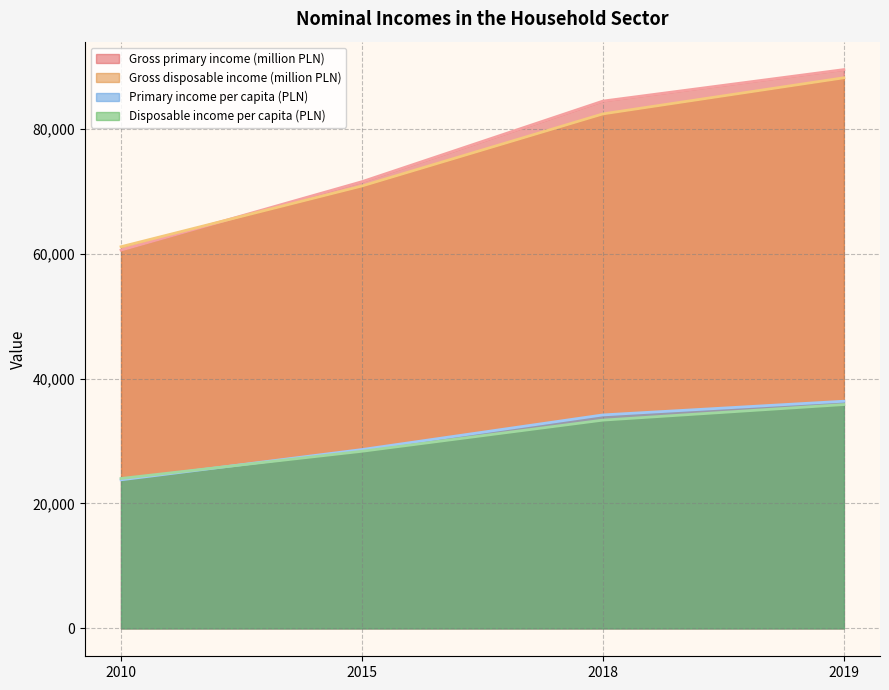

True or false: Primary income per capita (PLN) and Gross disposable income (million PLN) intersect in this chart.

False